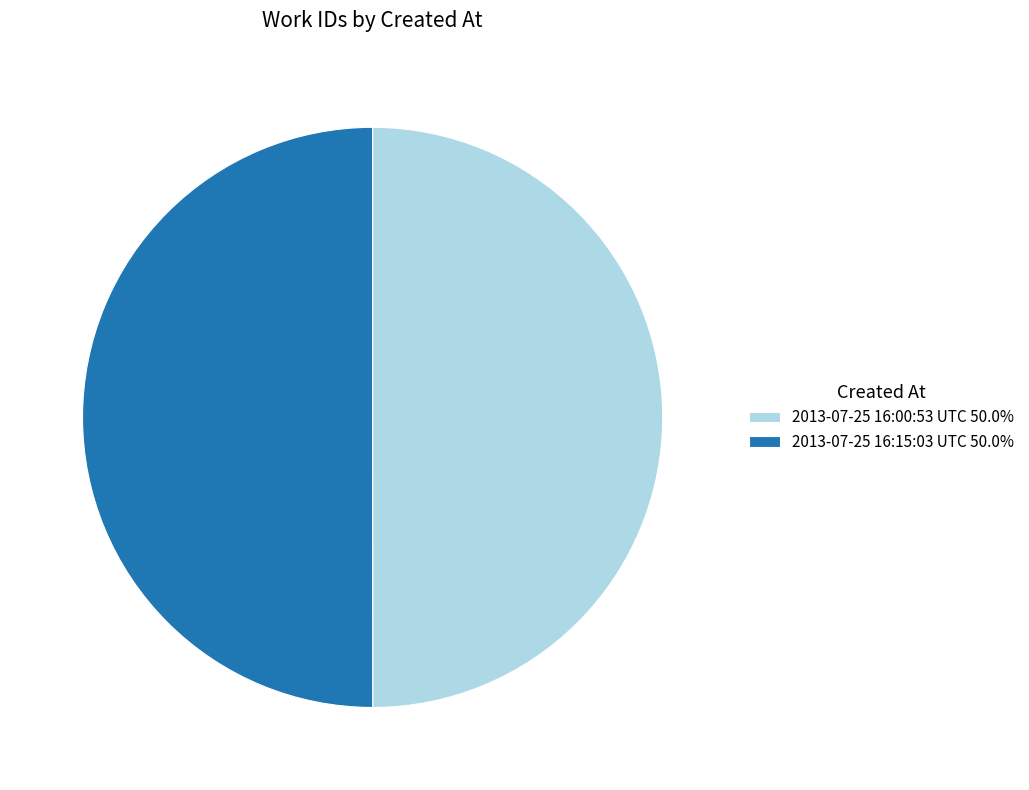

True or false: 2013-07-25 16:15:03 UTC accounts for 50% of the total.

True